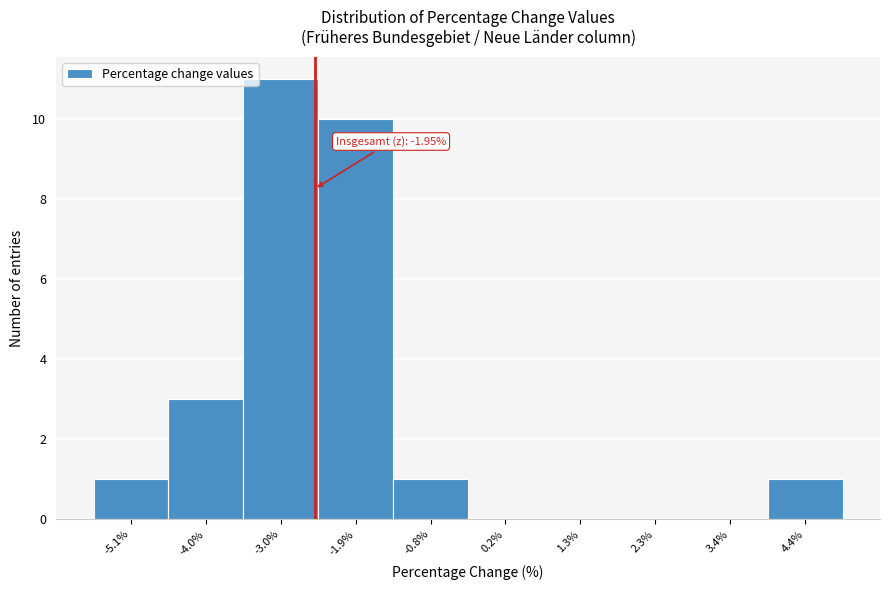

Reading left to right, extract all data points from this chart.

-5.1%=1	-4.0%=3	-3.0%=11	-1.9%=10	-0.8%=1	0.2%=0	1.3%=0	2.3%=0	3.4%=0	4.4%=1